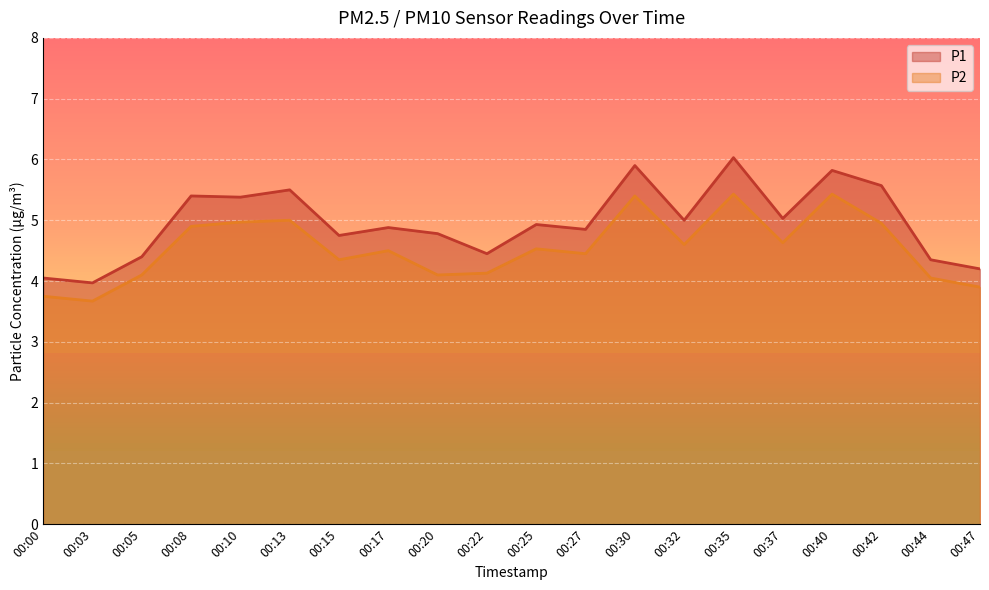

Reading left to right, extract all data points from this chart.

P1: 4.0	4.0	4.4	5.4	5.4	5.5	4.8	4.9	4.8	4.5	4.9	4.8	5.9	5.0	6.0	5.0	5.8	5.6	4.3	4.2
P2: 3.8	3.7	4.1	4.9	5.0	5.0	4.3	4.5	4.1	4.1	4.5	4.5	5.4	4.6	5.4	4.6	5.4	5.0	4.0	3.9